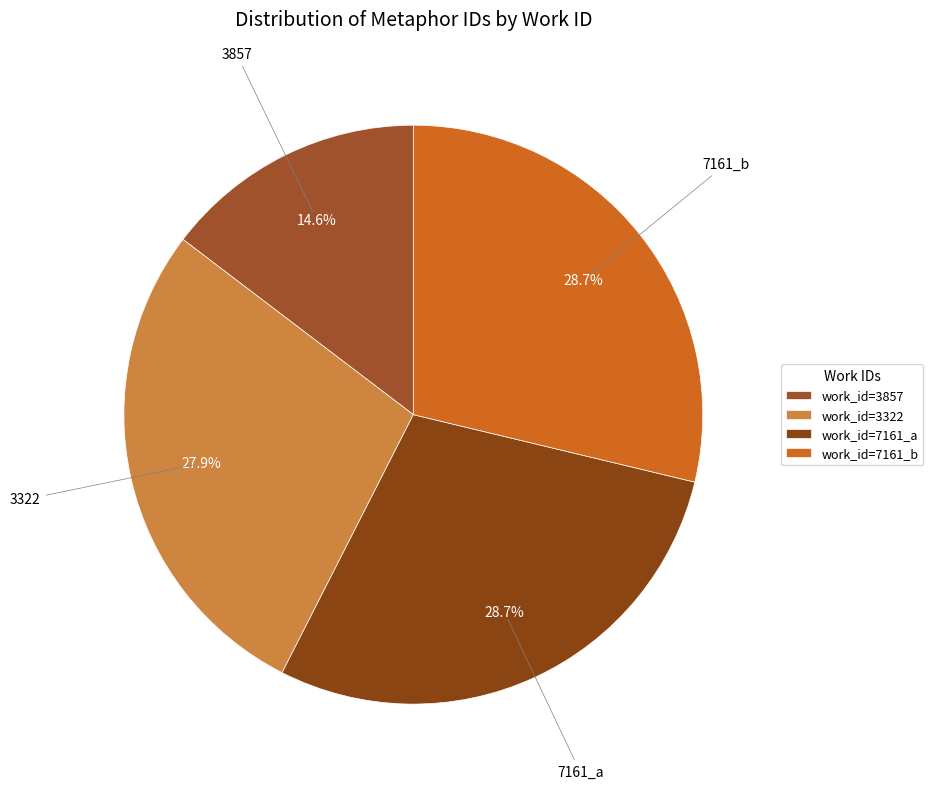

How many segments does this pie chart have?

4